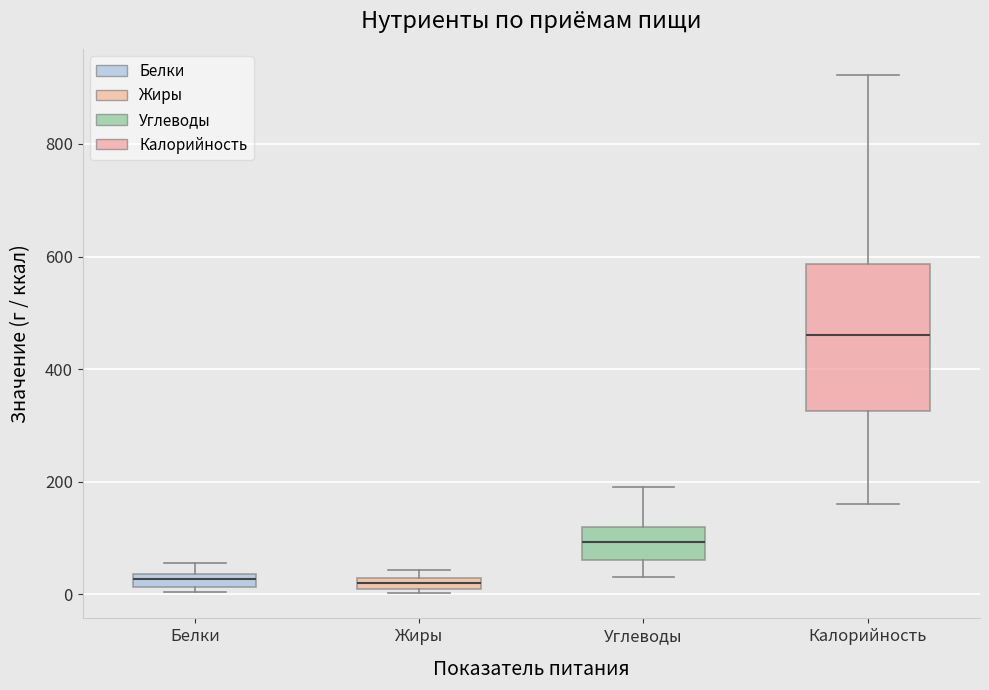

Comparing the boxes themselves (not the whiskers), which one is the tallest?

Калорийность